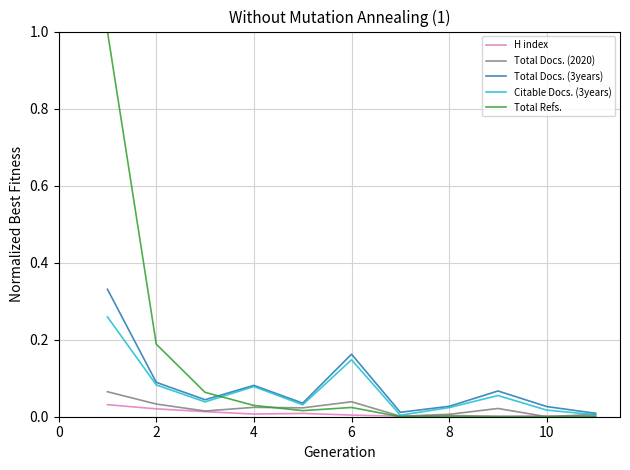

Which series has the largest range (max minus min)?

Total Refs.